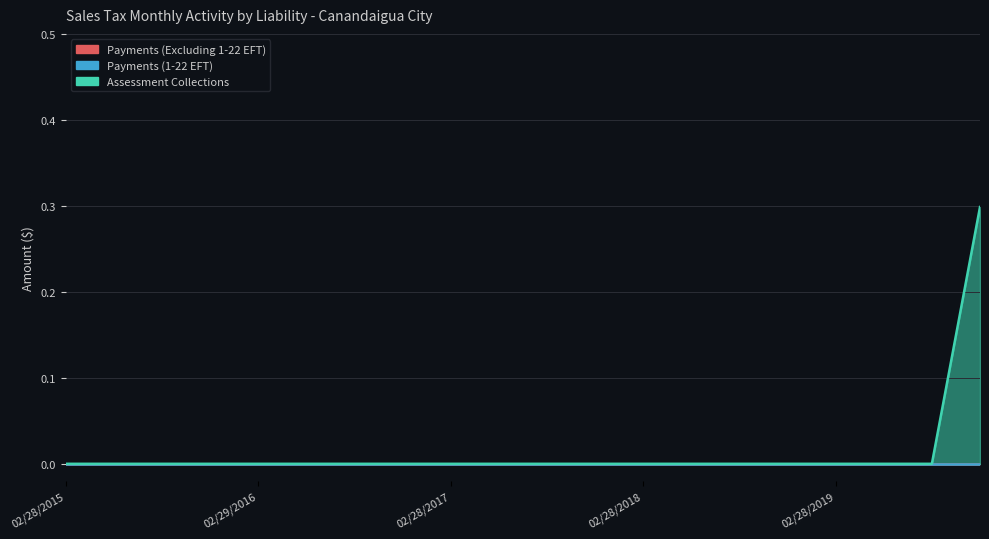

True or false: Assessment Collections has more than 0 interior local peaks.

False